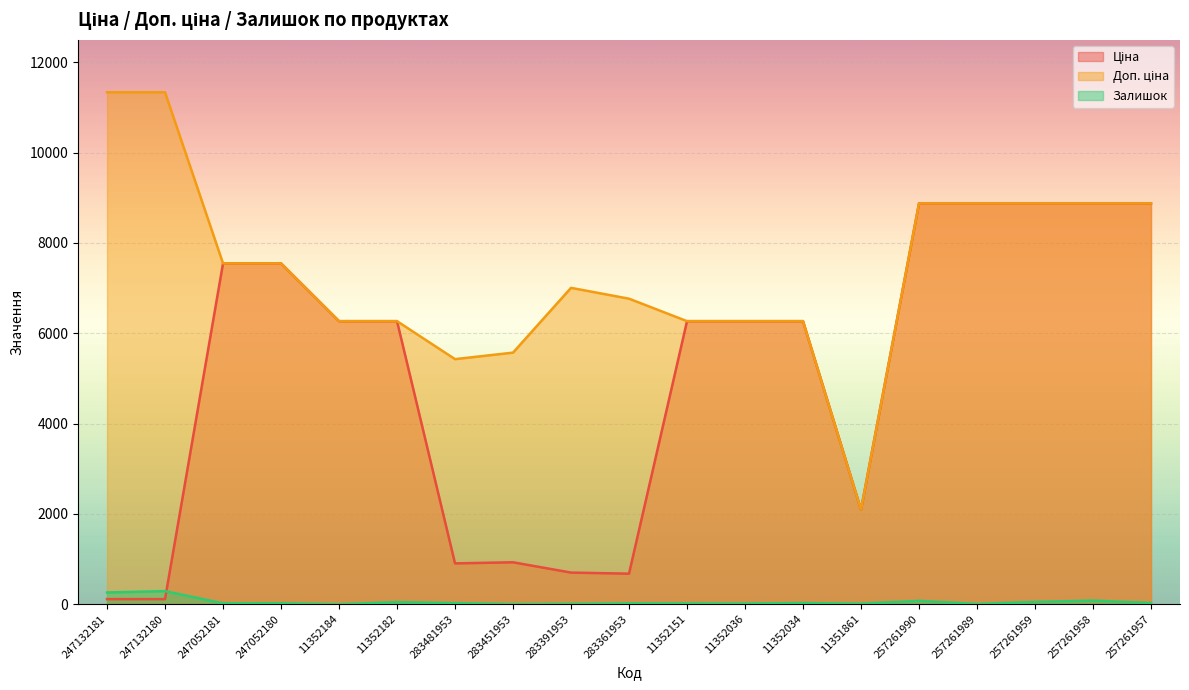

The Ціна series shows 9061.4 at 11352184. True or false?

False